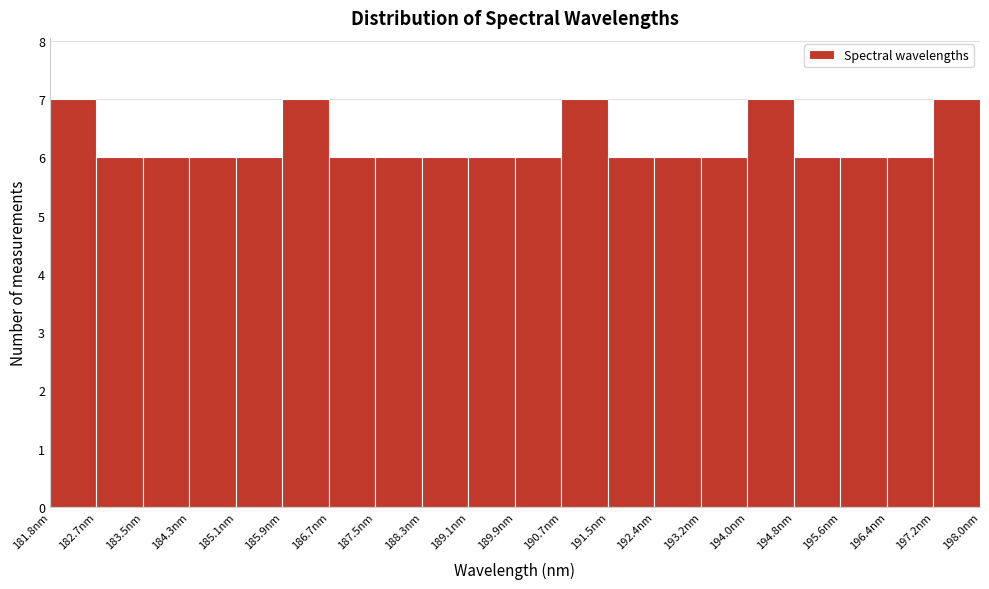

How tall is the bar that spans 185.1 to 185.9 on the x-axis? Neither the bar edges nor the heights are printed on the chart, so give them approximately, as read against the axes.

6